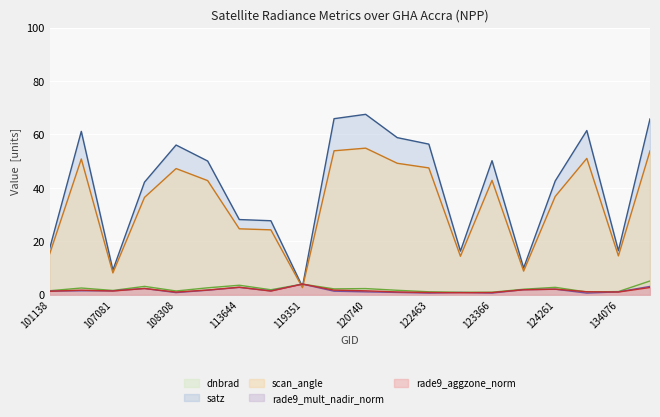

List the labels in order of rade9_aggzone_norm value, smallest first.

123011, 123366, 122463, 108308, 134076, 121771, 132606, 101138, 115591, 107081, 120740, 104071, 3995, 113127, 124082, 124261, 107253, 134626, 113644, 119351